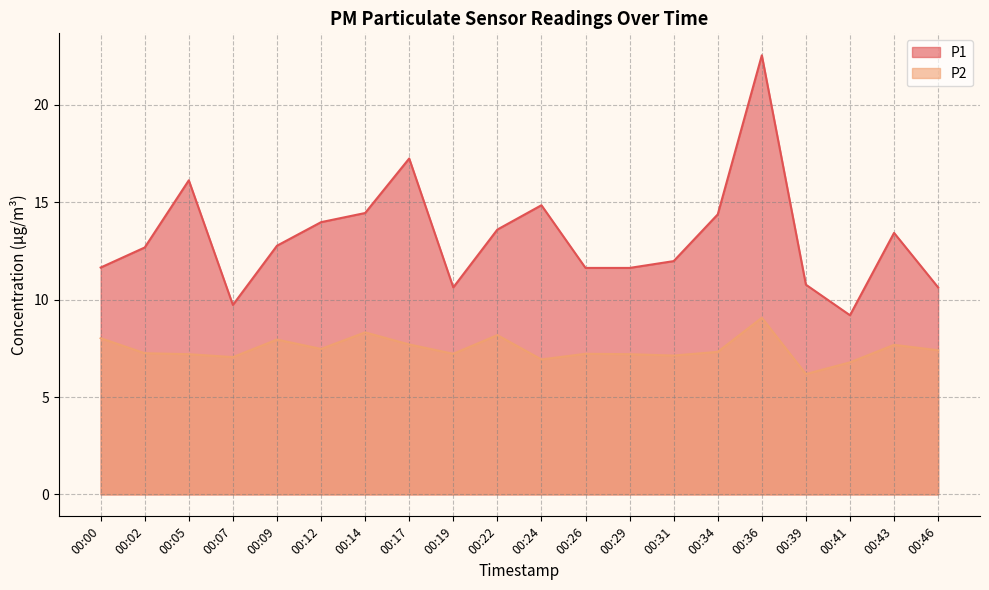

What is the sum of the P2 values at 00:22 and 00:26?

15.4